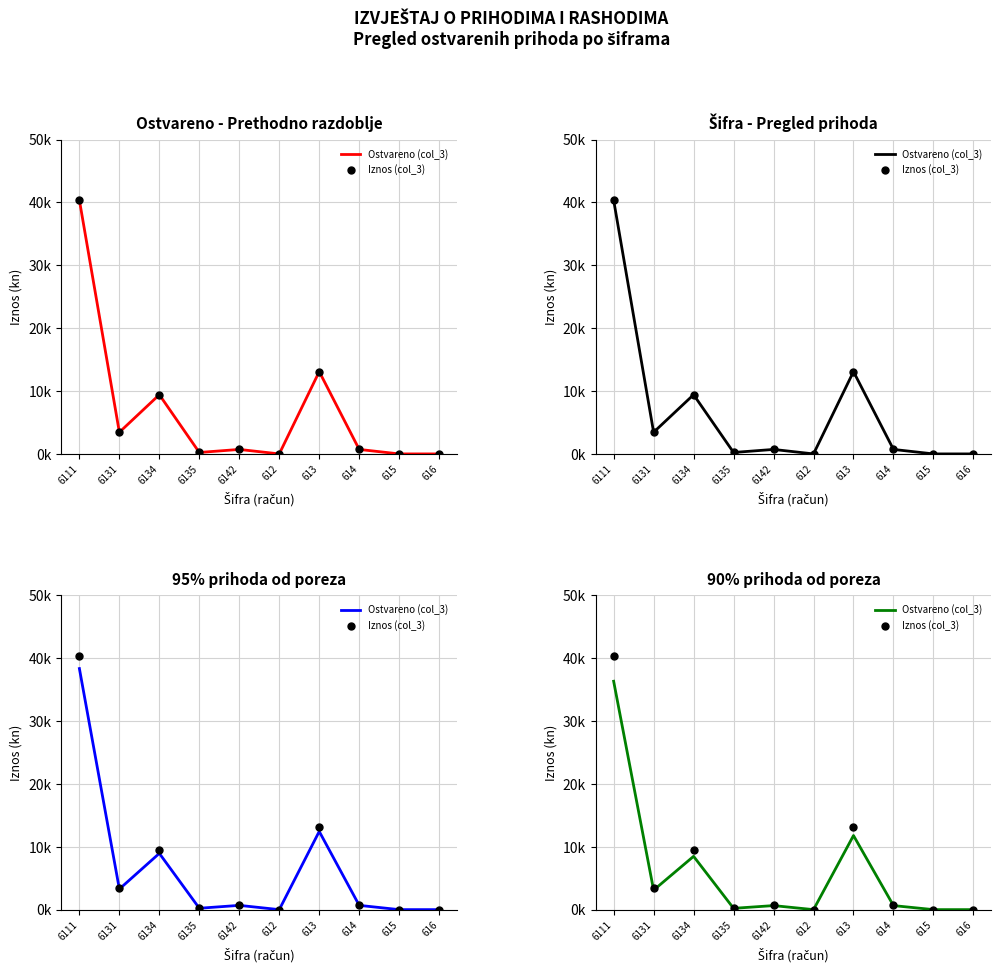

At how many categories does at least one series exceed 33715?

1